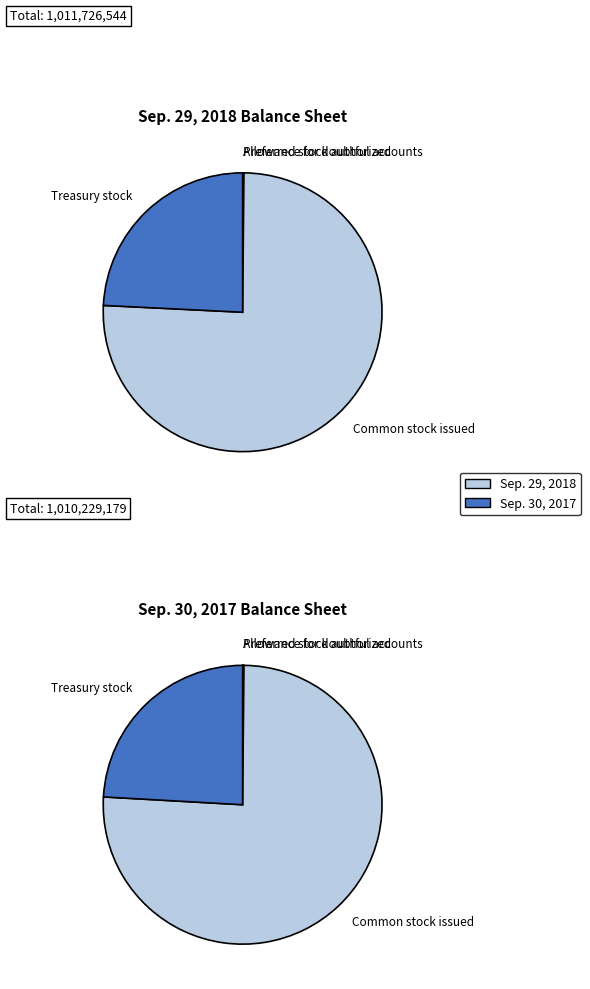

To the nearest percent, what is the difference between the largest and smallest slice percentages?

76%